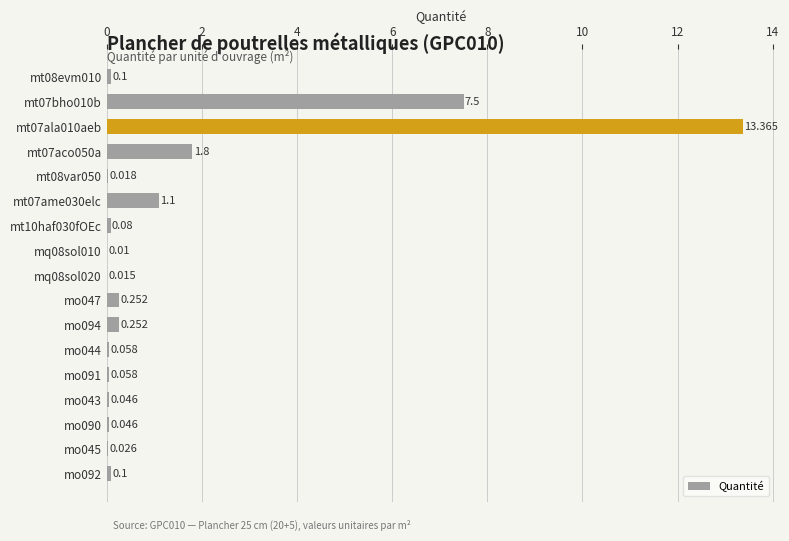

Does the chart contain stacked bars?

No